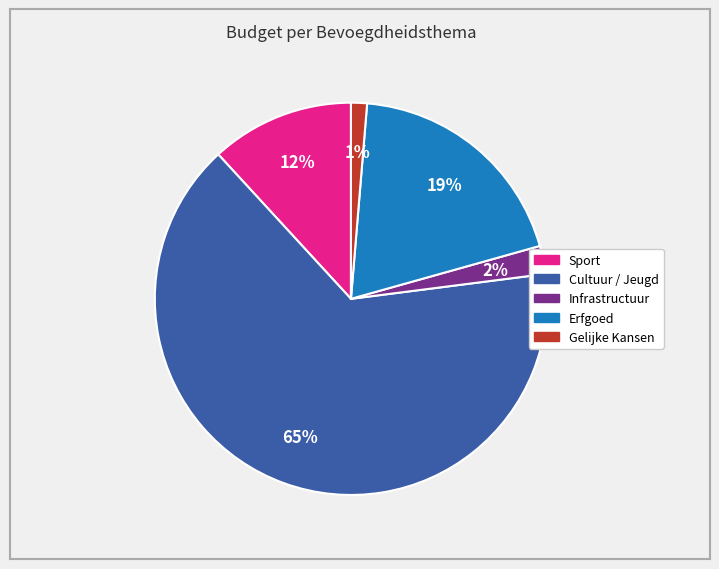

To the nearest percent, what is the combined percentage of Sport and Infrastructuur?

14%